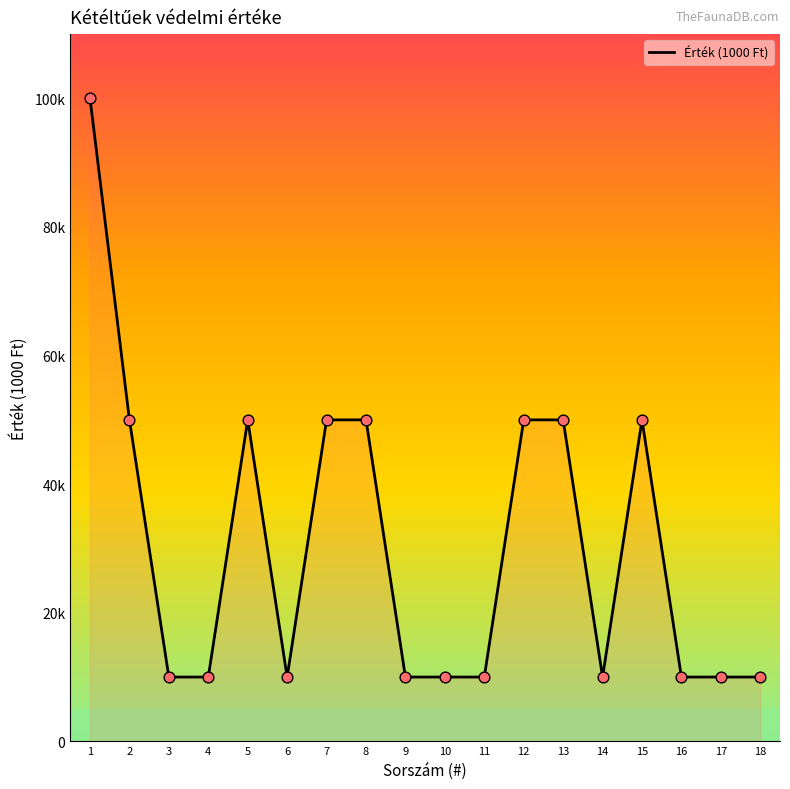

Is this an area chart (filled region under the line)?

Yes